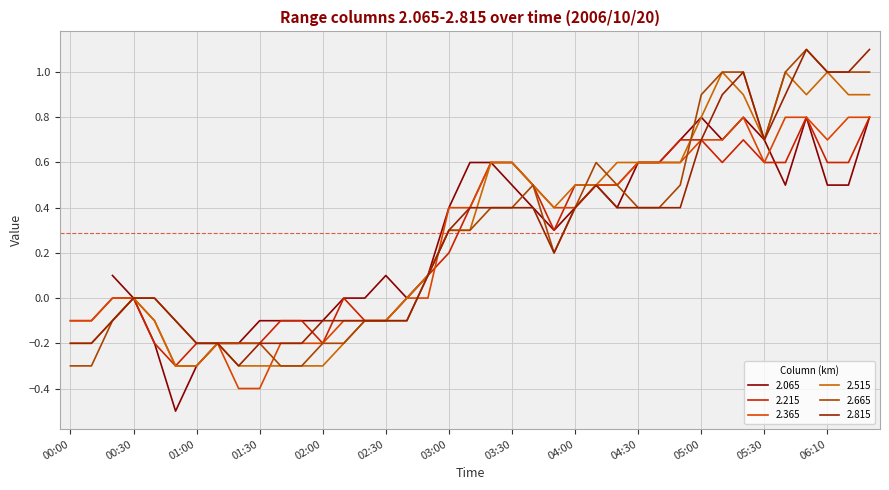

What is the sum of all 2.215 values?

10.0